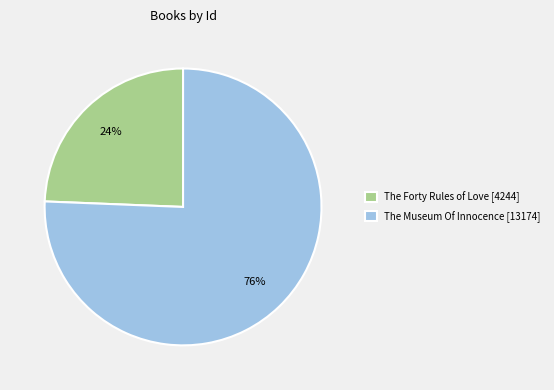

Approximately how many times larger is the value at The Forty Rules of Love [4244] compared to The Museum Of Innocence [13174]?

0.3